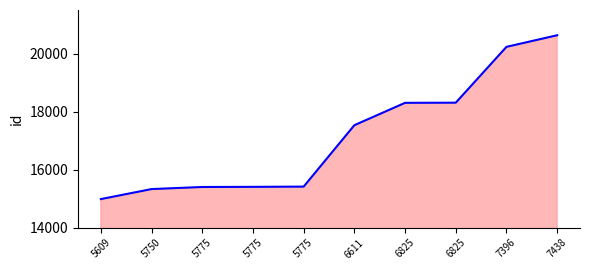

Rank the categories by value from lowest to highest.

5609, 5750, 5775, 5775, 5775, 6611, 6825, 6825, 7396, 7438